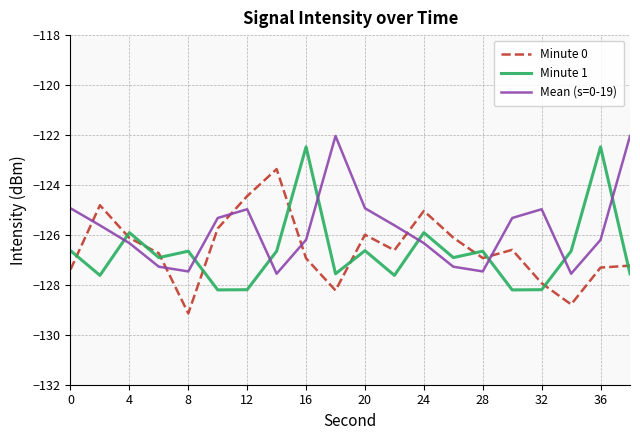

True or false: Minute 1 and Mean (s=0-19) intersect in this chart.

True